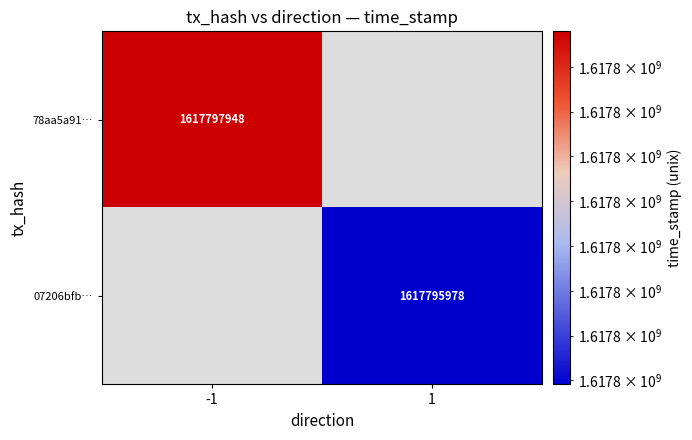

True or false: 07206bfb… has a value of 2498134564 at 1.

False